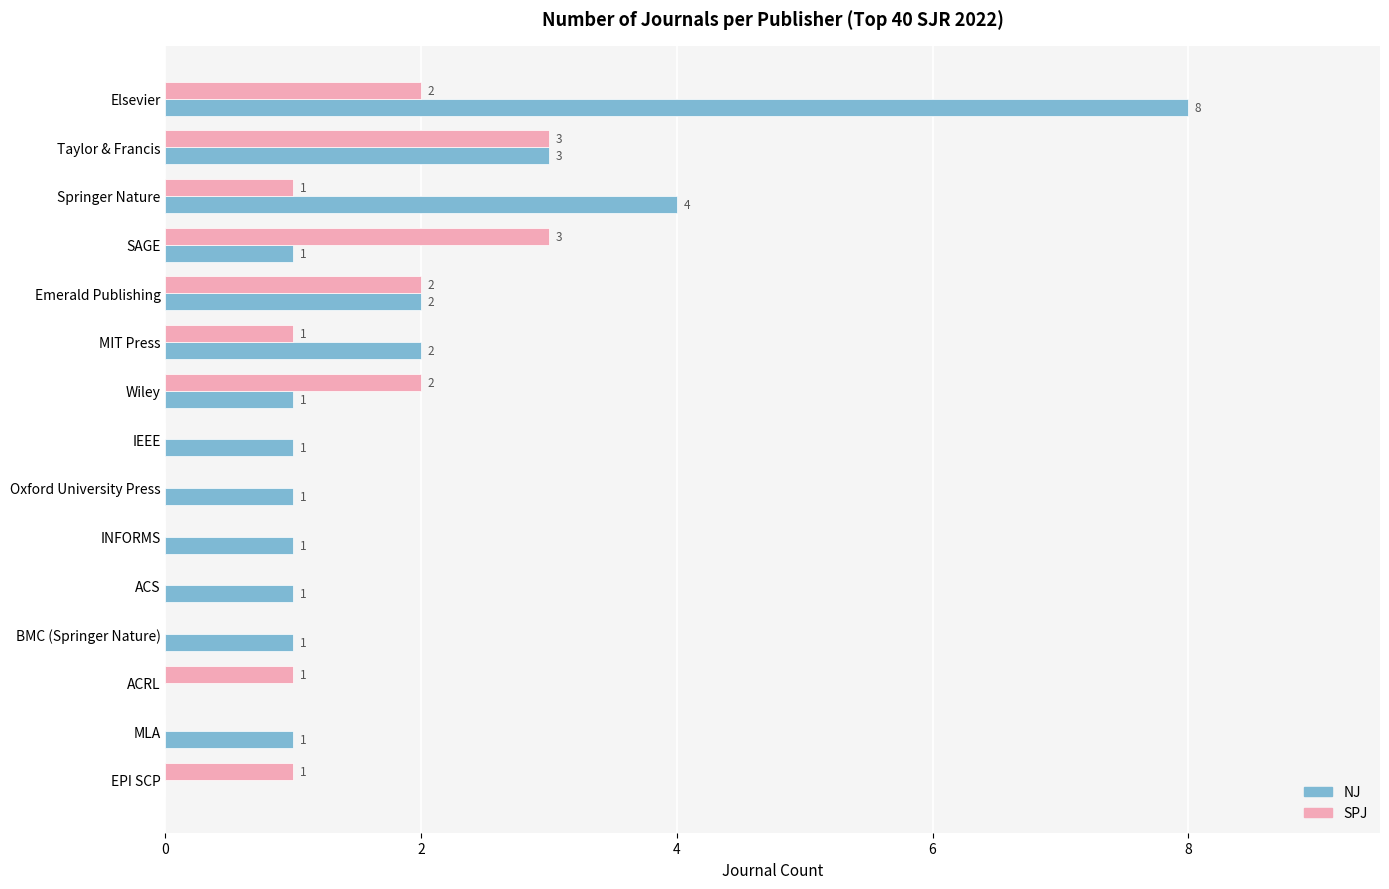

Is the value of NJ at MLA greater than the value of SPJ at INFORMS?

Yes